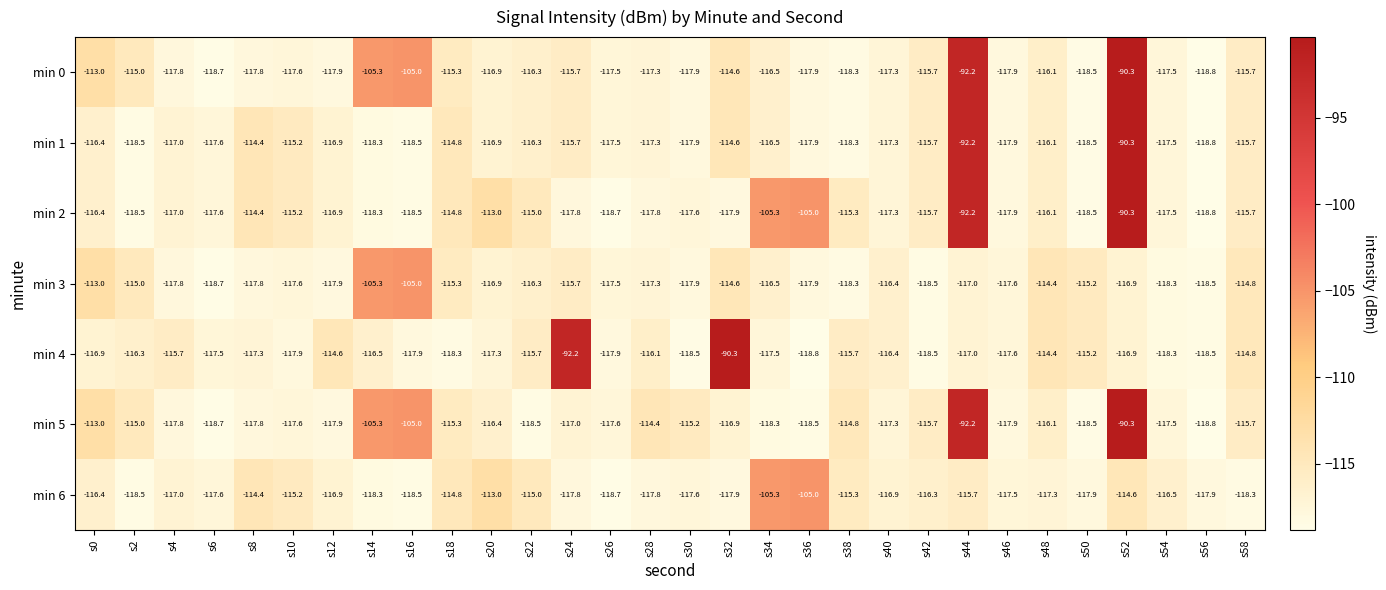

The min 2 series shows -116.9 at s12. True or false?

True